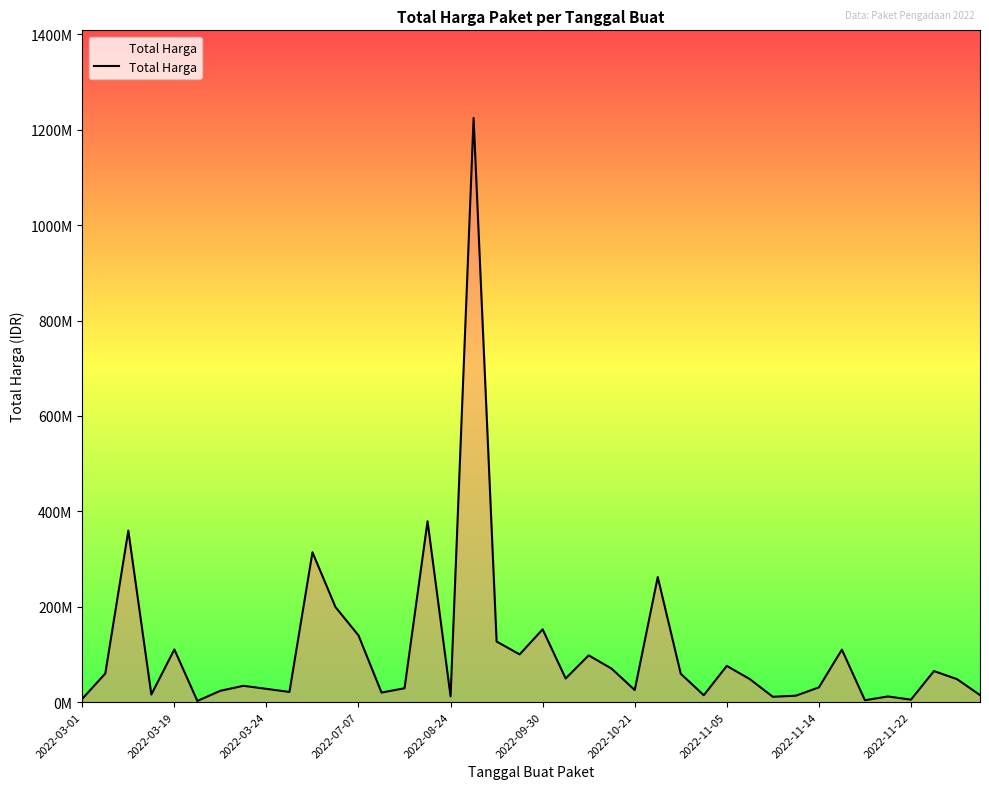

What is the average value?

109389879